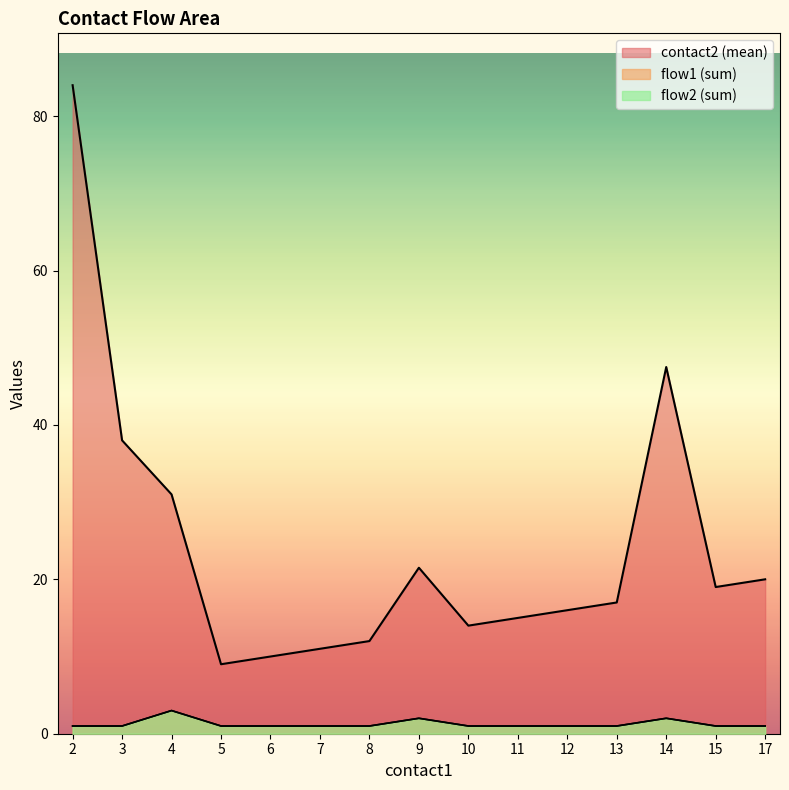

At 12, list the series in order from smallest to largest.

flow1, flow2, contact2_mean